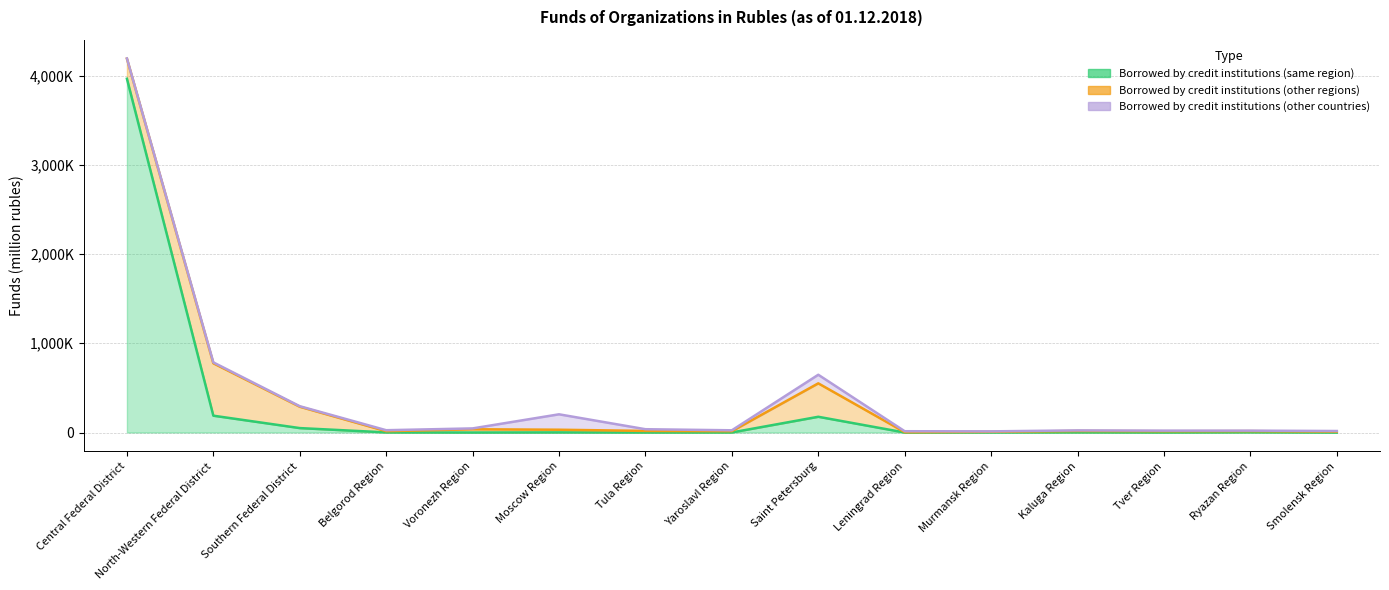

The value of Borrowed by credit institutions (other regions) at Kaluga Region is 15335. True or false?

True